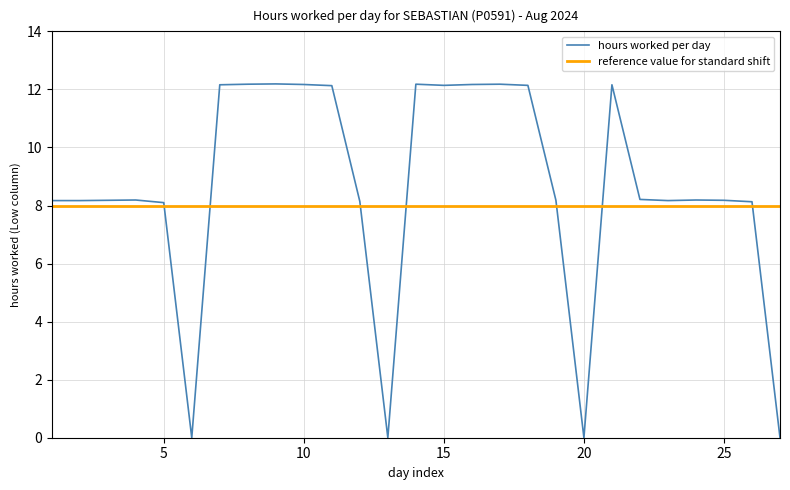

List the series in order of their overall mean, lowest first.

reference value for standard shift, hours worked per day